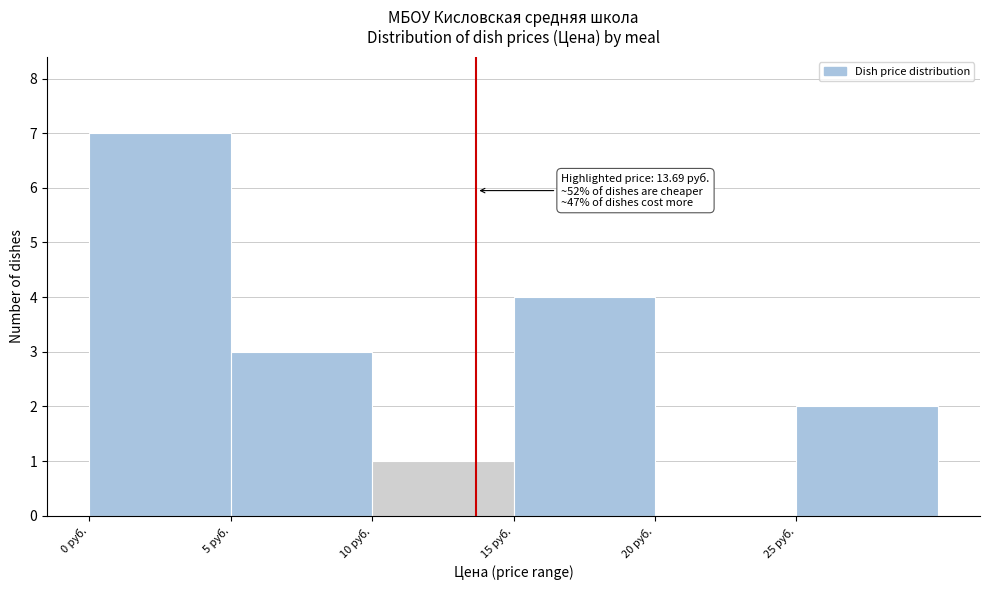

Which range on the x-axis has the tallest bar?

0 to 5